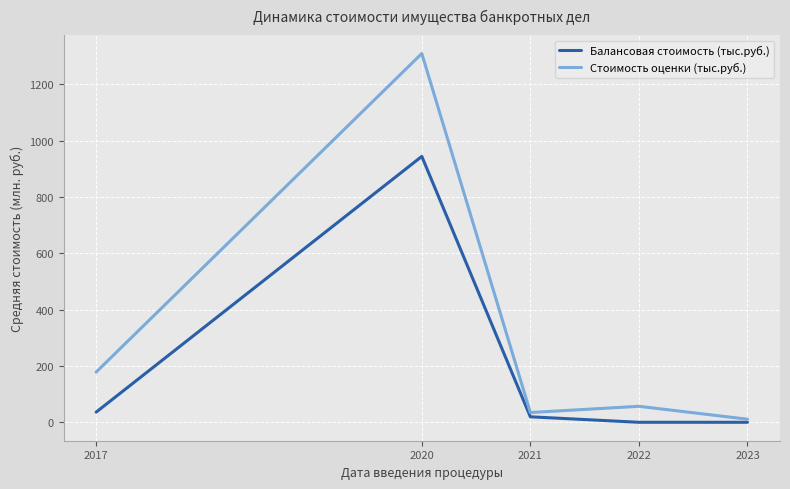

Is this an area chart (filled region under the line)?

No